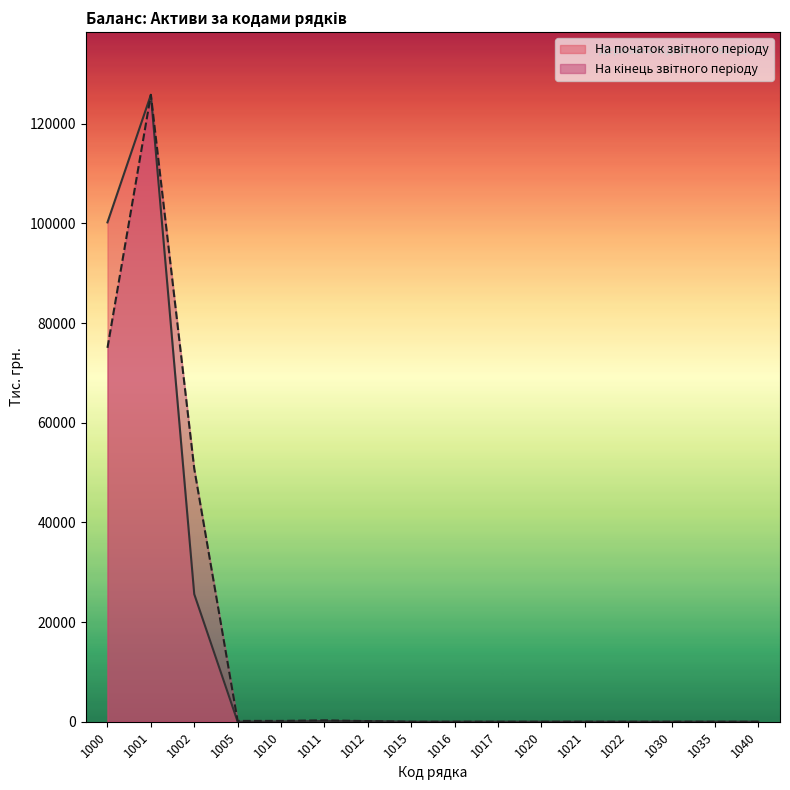

Reading left to right, extract all data points from this chart.

На початок звітного періоду: 1000=100188	1001=125783	1002=25595	1005=15	1010=41	1011=146	1012=105	1015=0	1016=0	1017=0	1020=0	1021=0	1022=0	1030=0	1035=0	1040=0
На кінець звітного періоду: 1000=75016	1001=125783	1002=50767	1005=165	1010=164	1011=284	1012=120	1015=0	1016=0	1017=0	1020=0	1021=0	1022=0	1030=0	1035=0	1040=0